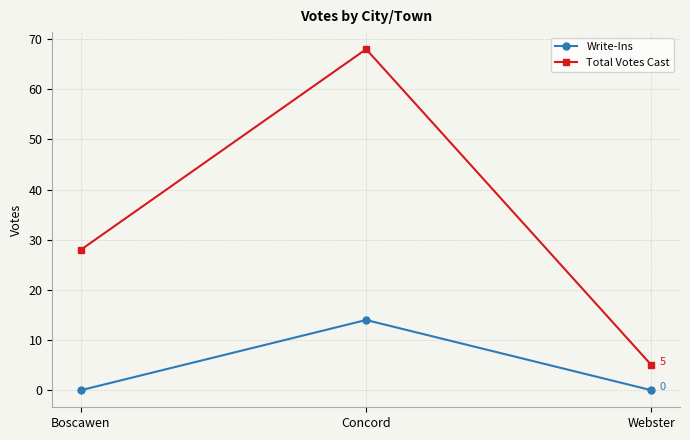

Rank the series at Boscawen from lowest to highest value.

Write-Ins, Total Votes Cast